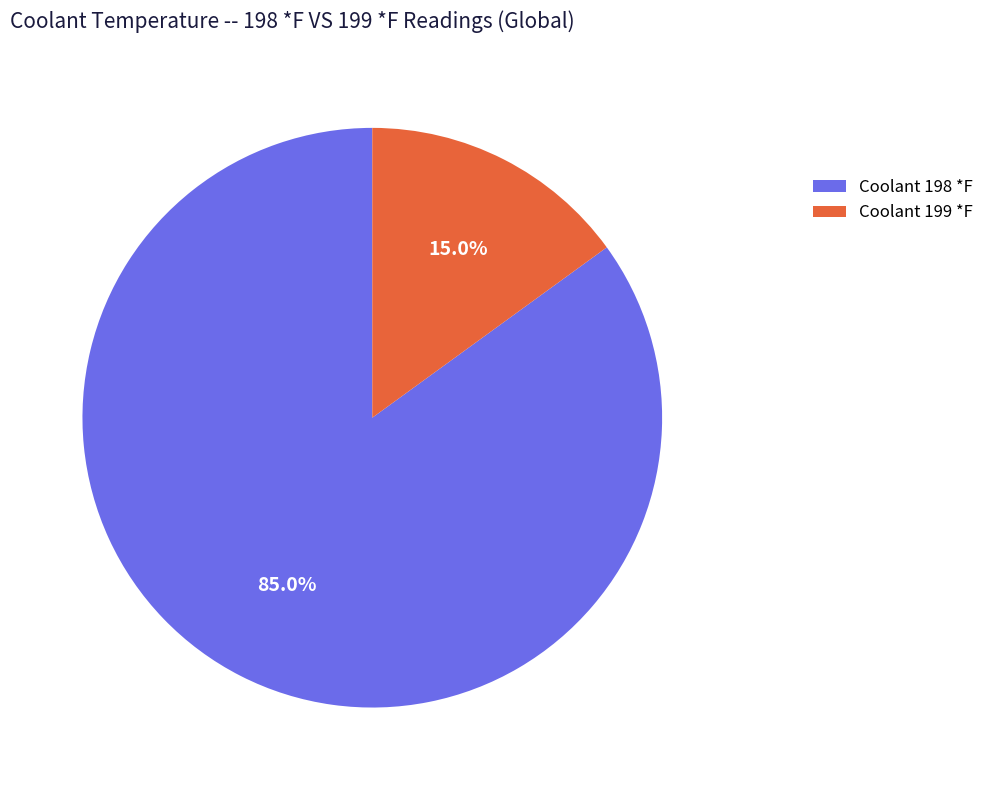

Is Coolant 198 *F the majority of the pie?

Yes